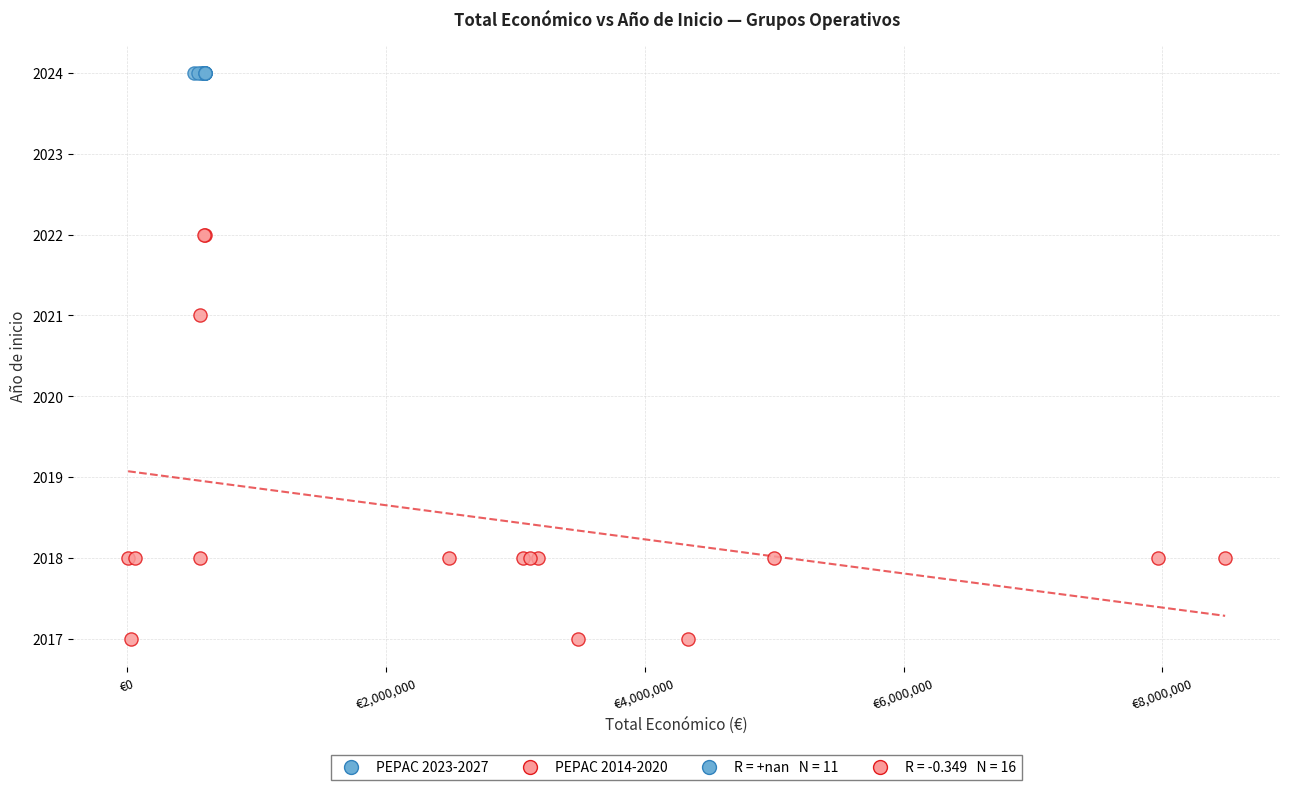

Which series contains the highest Y value?

PEPAC 2023-2027